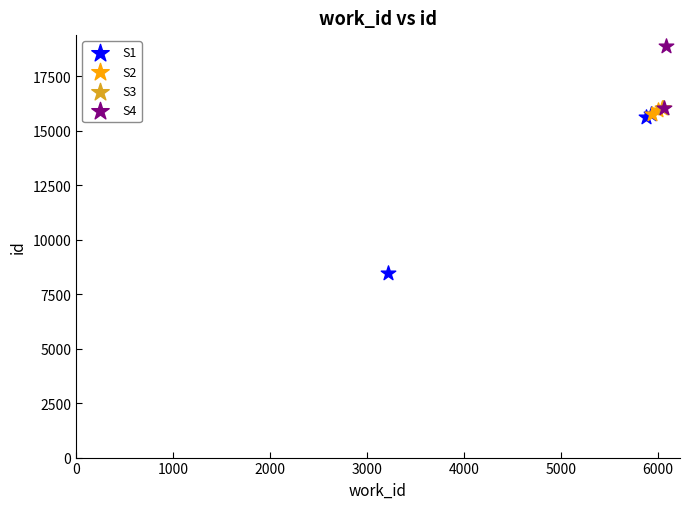

Which series has the largest Y range (max minus min)?

S1